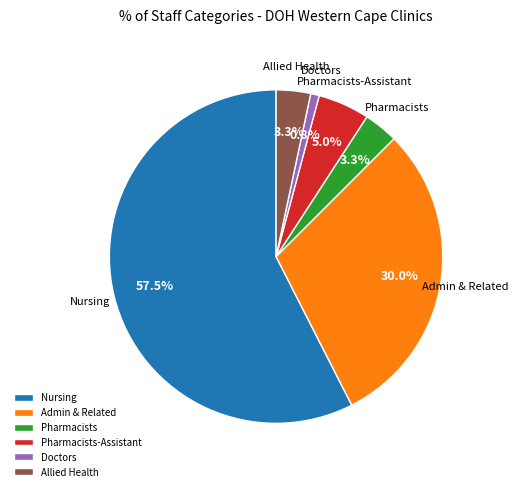

Between Doctors and Nursing, which is larger?

Nursing